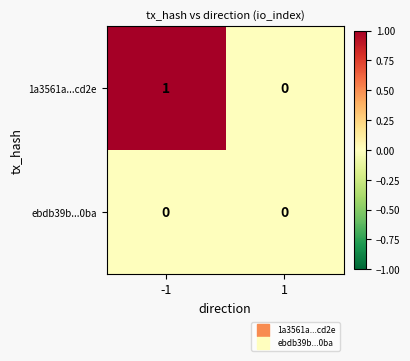

Reading left to right, transcribe all the data shown in this chart.

1a3561a...cd2e: -1=1	1=0
ebdb39b...0ba: -1=0	1=0